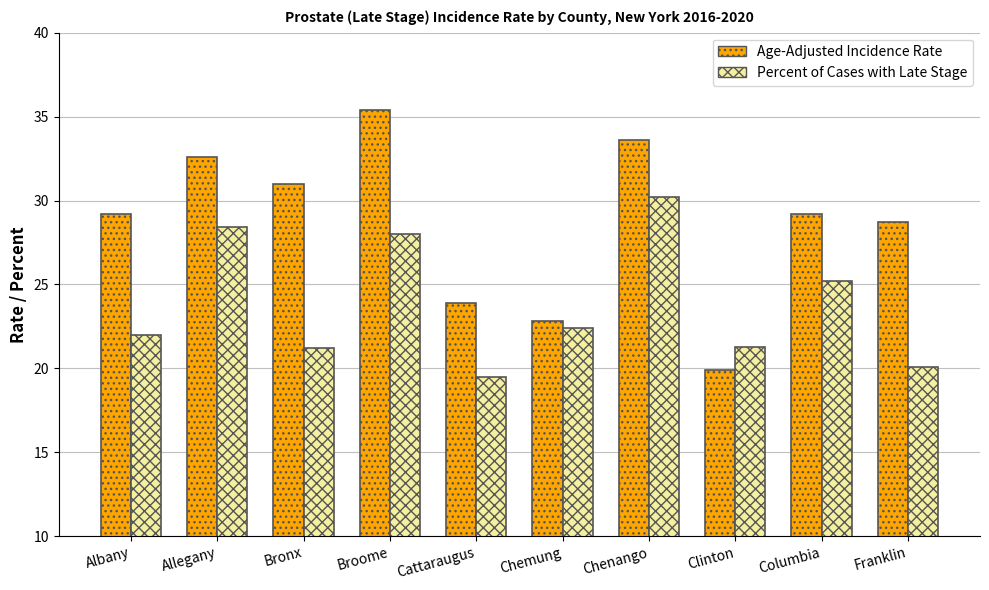

Which series has the largest total across all categories?

Age-Adjusted Incidence Rate